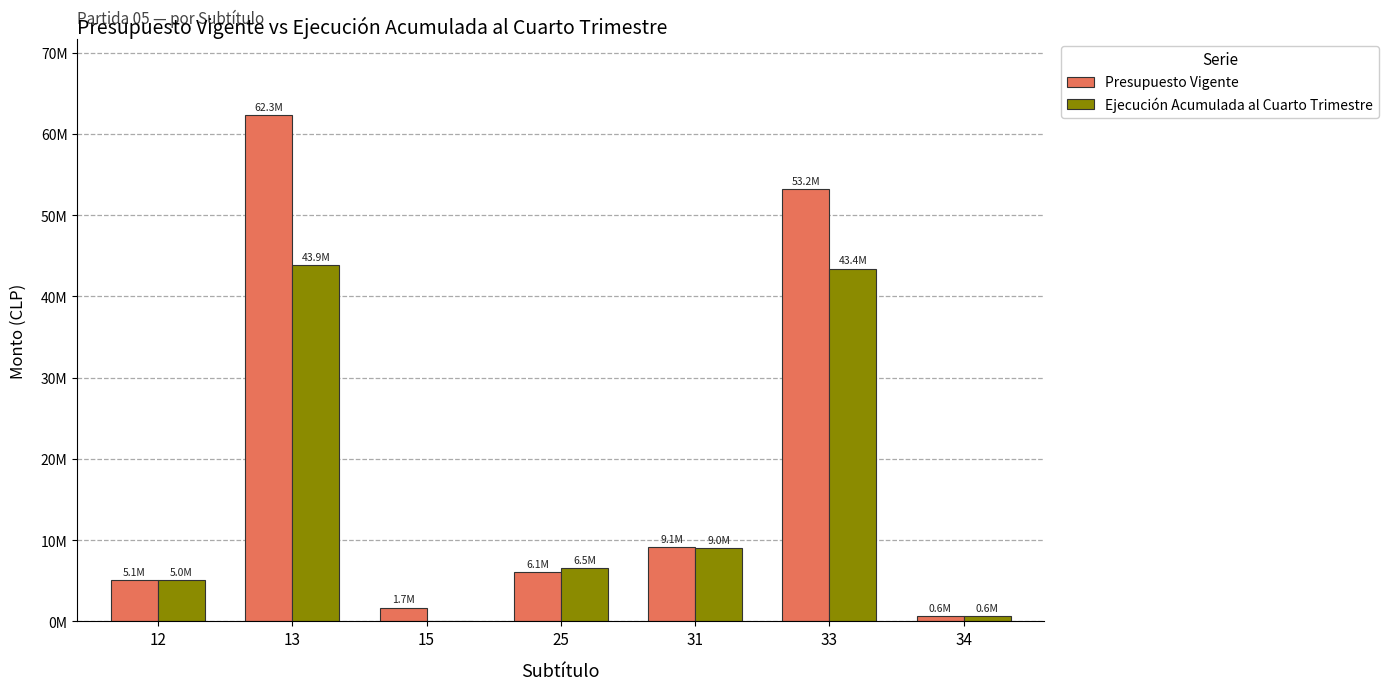

Rank the series at 15 from lowest to highest value.

Ejecución Acumulada al Cuarto Trimestre, Presupuesto Vigente